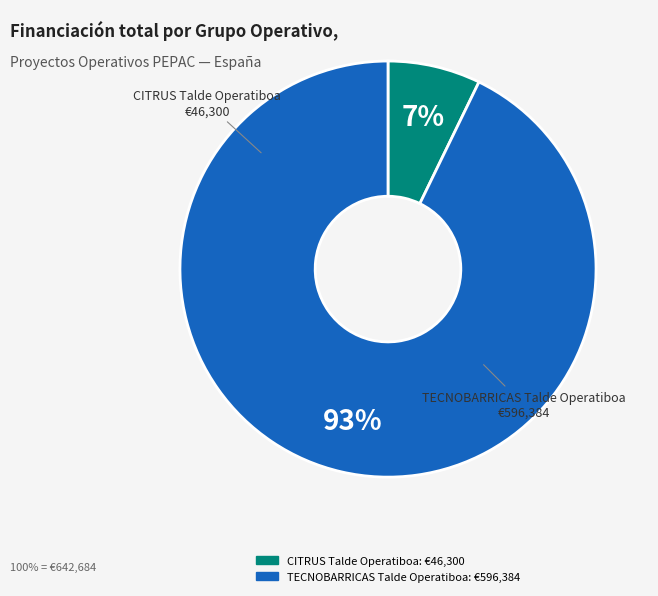

Which has a higher value, CITRUS Talde Operatiboa or TECNOBARRICAS Talde Operatiboa?

TECNOBARRICAS Talde Operatiboa